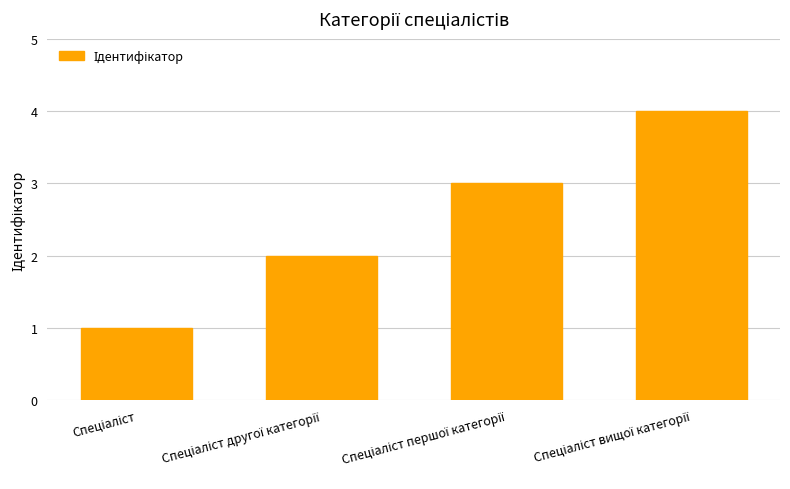

What is the smallest value displayed?

1